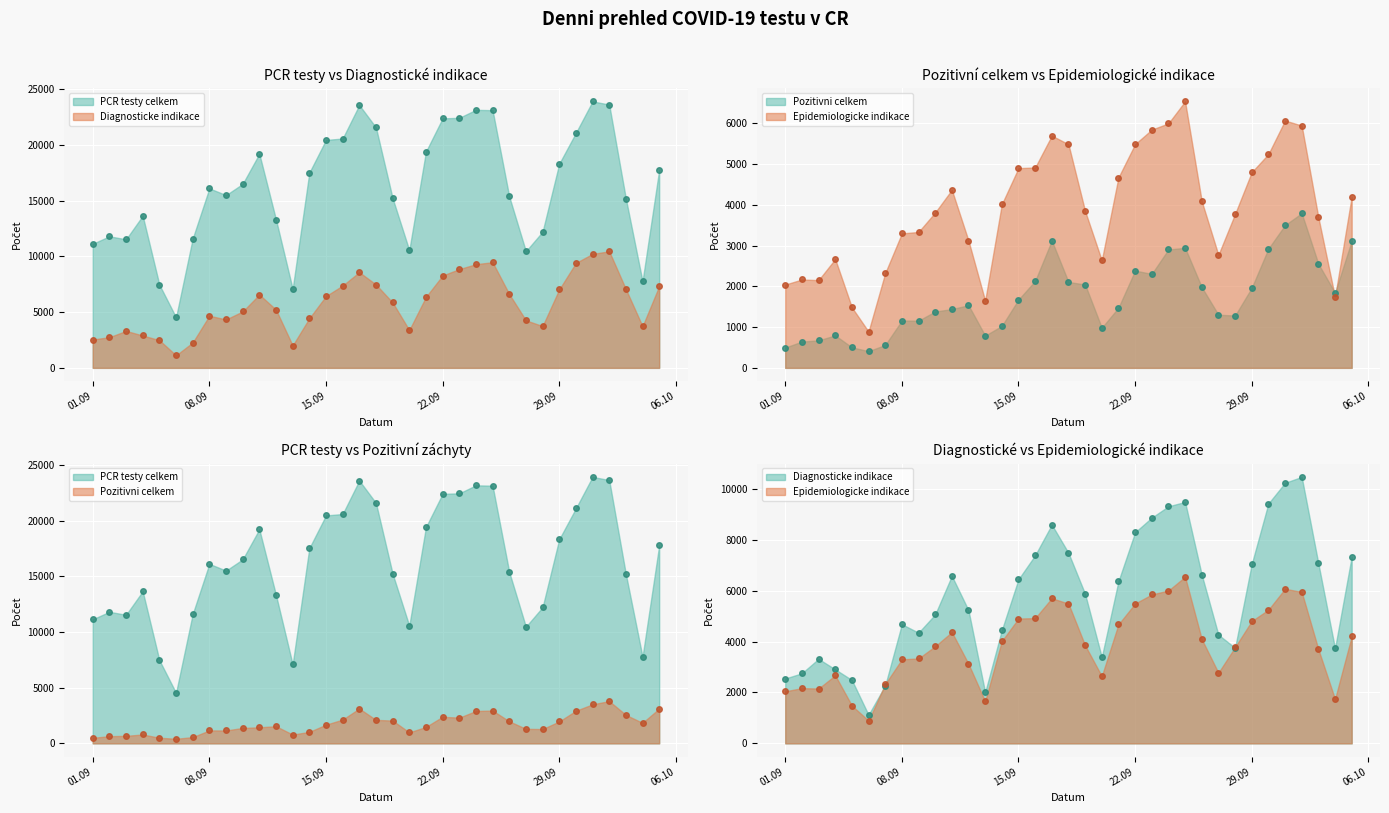

How many interior local peaks does the PCR testy celkem series have?

7